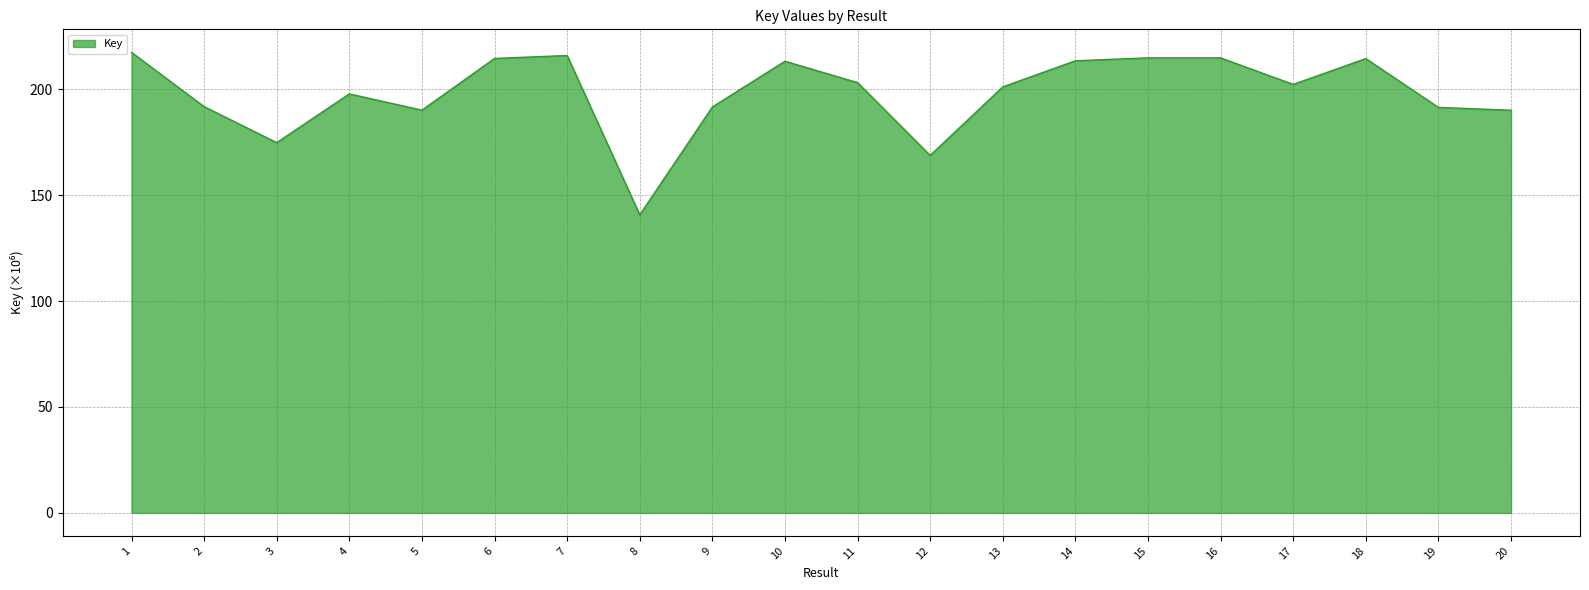

What is the average value?

198.2